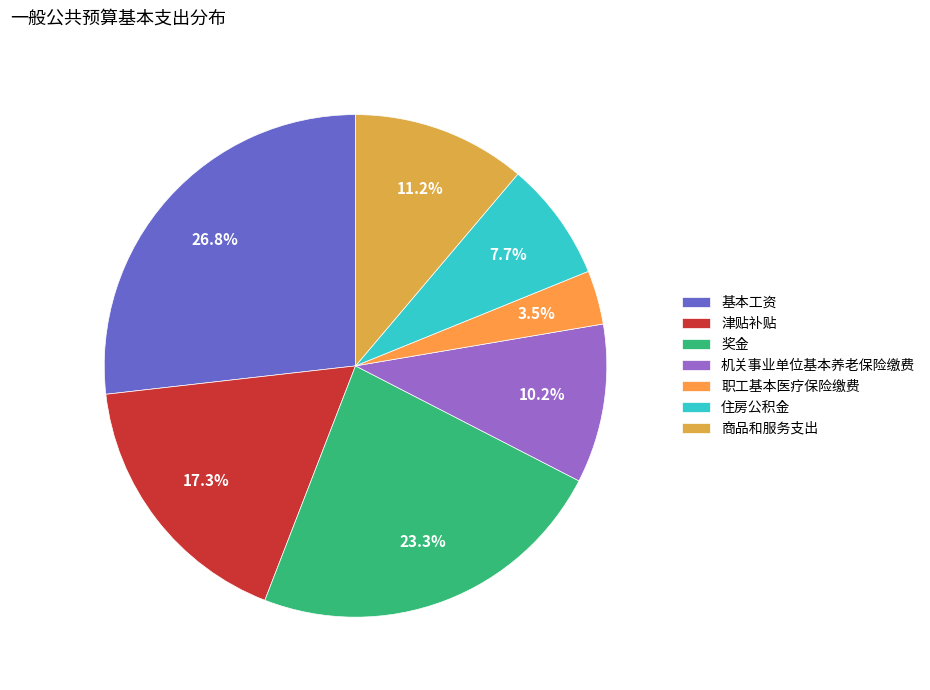

How many segments does this pie chart have?

7